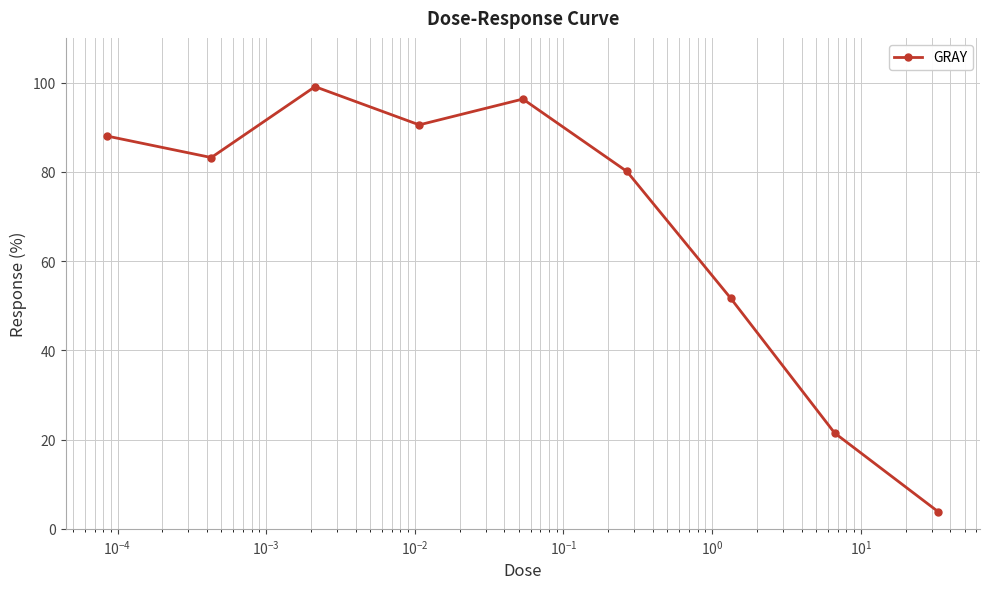

How many interior local valleys (lower than both neighbors) does the data have?

2